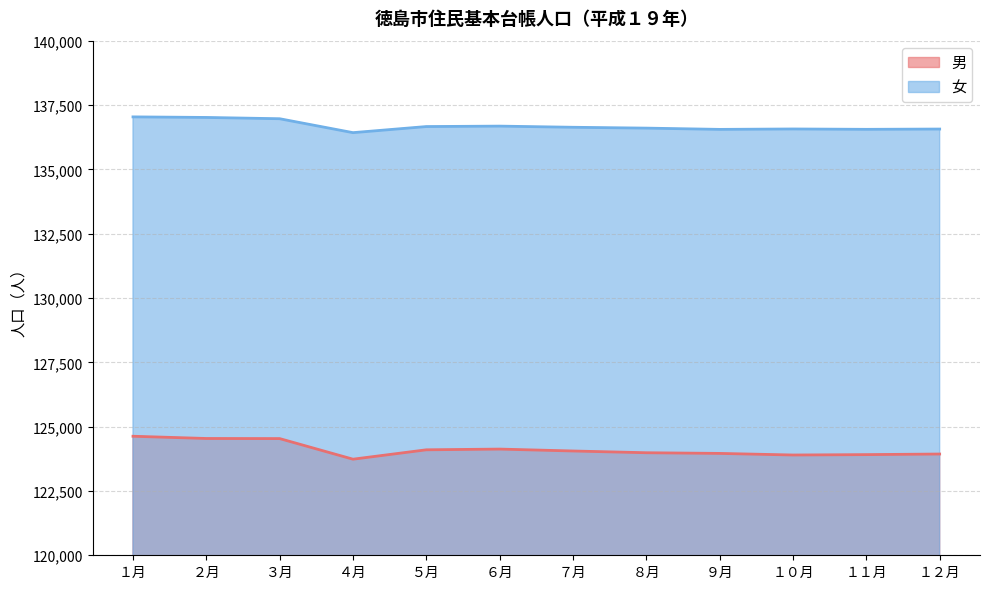

Reading left to right, transcribe all the data shown in this chart.

男: 124626	124539	124535	123734	124099	124127	124053	123985	123959	123897	123912	123935
女: 137038	137016	136966	136425	136662	136679	136634	136601	136552	136568	136554	136565